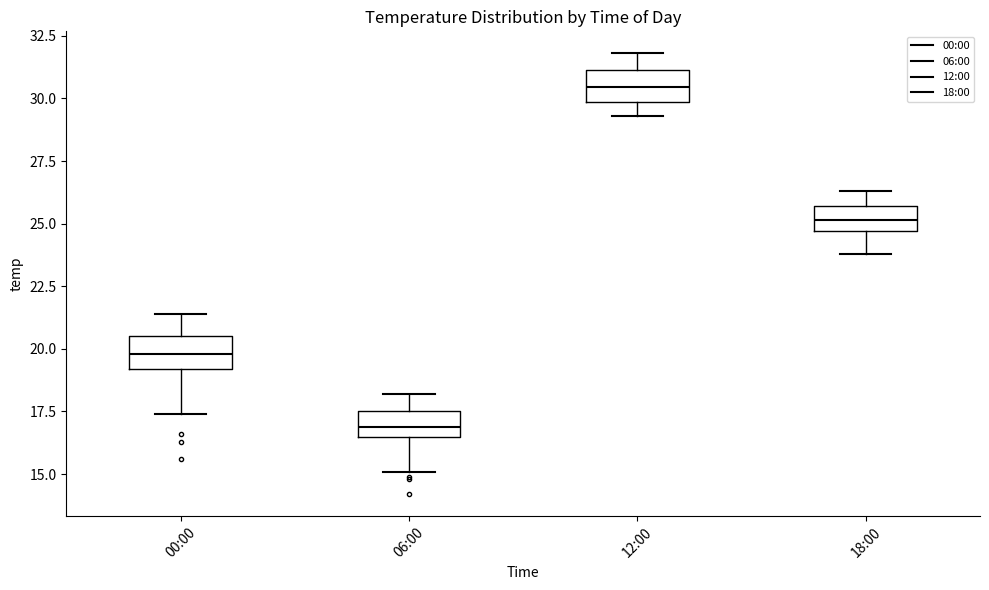

Which box has the lowest median line?

06:00